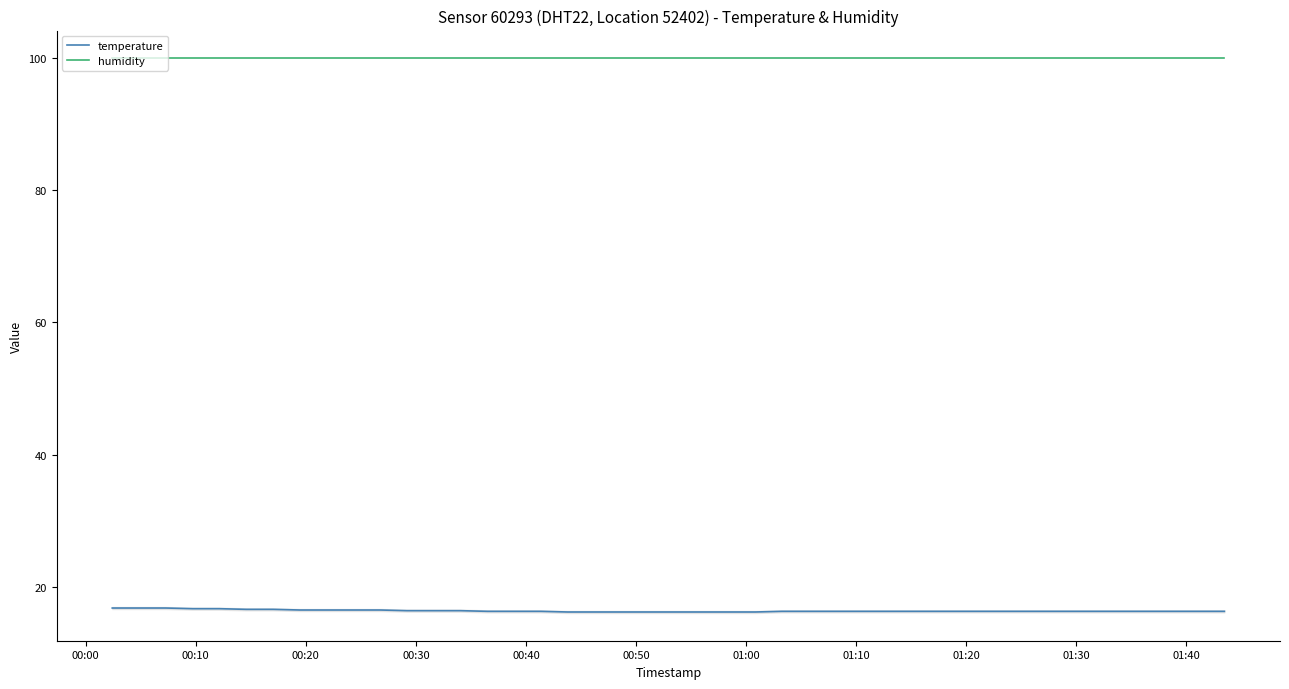

Which series has the largest total across all categories?

humidity